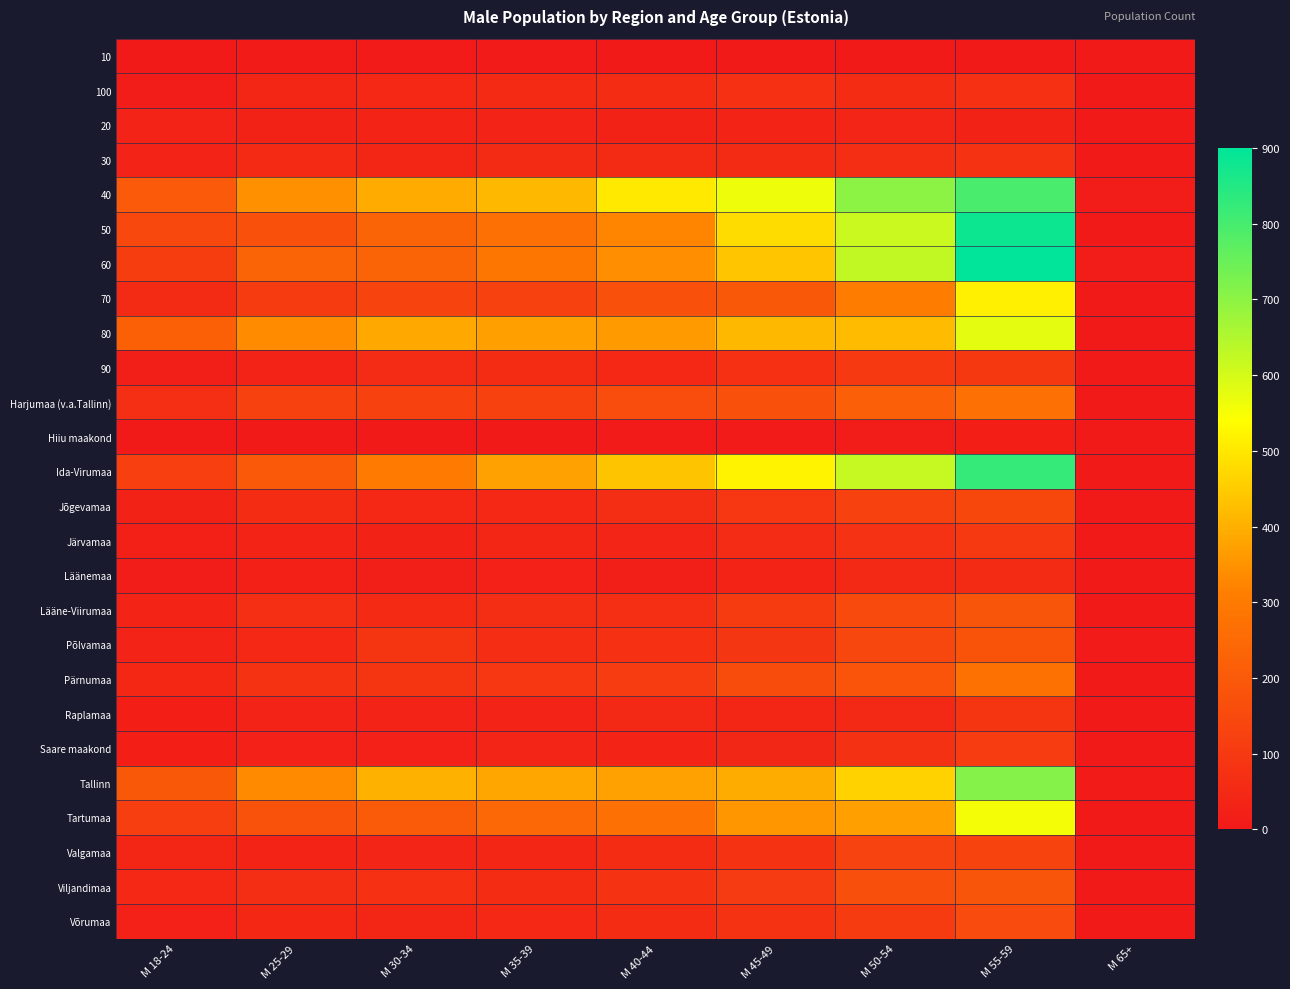

Reading left to right, list all the values displayed in this chart.

10: M 18-24=4	M 25-29=8	M 30-34=6	M 35-39=7	M 40-44=4	M 45-49=4	M 50-54=3	M 55-59=5	M 65+=1
100: M 18-24=13	M 25-29=40	M 30-34=49	M 35-39=53	M 40-44=59	M 45-49=71	M 50-54=61	M 55-59=71	M 65+=0
20: M 18-24=30	M 25-29=29	M 30-34=34	M 35-39=31	M 40-44=29	M 45-49=32	M 50-54=38	M 55-59=28	M 65+=1
30: M 18-24=30	M 25-29=52	M 30-34=40	M 35-39=58	M 40-44=58	M 45-49=58	M 50-54=66	M 55-59=80	M 65+=5
40: M 18-24=201	M 25-29=347	M 30-34=392	M 35-39=415	M 40-44=501	M 45-49=566	M 50-54=700	M 55-59=795	M 65+=11
50: M 18-24=145	M 25-29=171	M 30-34=233	M 35-39=269	M 40-44=326	M 45-49=479	M 50-54=614	M 55-59=880	M 65+=4
60: M 18-24=111	M 25-29=233	M 30-34=228	M 35-39=287	M 40-44=343	M 45-49=440	M 50-54=627	M 55-59=945	M 65+=10
70: M 18-24=57	M 25-29=105	M 30-34=134	M 35-39=125	M 40-44=174	M 45-49=195	M 50-54=311	M 55-59=513	M 65+=2
80: M 18-24=219	M 25-29=336	M 30-34=389	M 35-39=372	M 40-44=363	M 45-49=416	M 50-54=421	M 55-59=577	M 65+=3
90: M 18-24=19	M 25-29=30	M 30-34=55	M 35-39=61	M 40-44=46	M 45-49=71	M 50-54=100	M 55-59=97	M 65+=0
Harjumaa (v.a.Tallinn): M 18-24=69	M 25-29=125	M 30-34=125	M 35-39=126	M 40-44=162	M 45-49=169	M 50-54=217	M 55-59=270	M 65+=3
Hiiu maakond: M 18-24=5	M 25-29=3	M 30-34=5	M 35-39=2	M 40-44=6	M 45-49=6	M 50-54=13	M 55-59=20	M 65+=0
Ida-Virumaa: M 18-24=119	M 25-29=198	M 30-34=300	M 35-39=376	M 40-44=437	M 45-49=519	M 50-54=619	M 55-59=823	M 65+=5
Jõgevamaa: M 18-24=28	M 25-29=61	M 30-34=47	M 35-39=48	M 40-44=66	M 45-49=94	M 50-54=127	M 55-59=144	M 65+=3
Järvamaa: M 18-24=23	M 25-29=33	M 30-34=29	M 35-39=39	M 40-44=38	M 45-49=56	M 50-54=77	M 55-59=100	M 65+=0
Läänemaa: M 18-24=9	M 25-29=24	M 30-34=18	M 35-39=25	M 40-44=19	M 45-49=35	M 50-54=50	M 55-59=58	M 65+=1
Lääne-Viirumaa: M 18-24=34	M 25-29=67	M 30-34=51	M 35-39=65	M 40-44=68	M 45-49=105	M 50-54=152	M 55-59=185	M 65+=0
Põlvamaa: M 18-24=31	M 25-29=46	M 30-34=85	M 35-39=63	M 40-44=71	M 45-49=90	M 50-54=142	M 55-59=180	M 65+=7
Pärnumaa: M 18-24=45	M 25-29=80	M 30-34=86	M 35-39=94	M 40-44=108	M 45-49=159	M 50-54=183	M 55-59=272	M 65+=4
Raplamaa: M 18-24=21	M 25-29=31	M 30-34=31	M 35-39=30	M 40-44=50	M 45-49=40	M 50-54=50	M 55-59=84	M 65+=0
Saare maakond: M 18-24=20	M 25-29=26	M 30-34=25	M 35-39=37	M 40-44=32	M 45-49=43	M 50-54=74	M 55-59=110	M 65+=1
Tallinn: M 18-24=196	M 25-29=335	M 30-34=404	M 35-39=384	M 40-44=375	M 45-49=395	M 50-54=461	M 55-59=713	M 65+=8
Tartumaa: M 18-24=115	M 25-29=179	M 30-34=205	M 35-39=244	M 40-44=269	M 45-49=356	M 50-54=374	M 55-59=555	M 65+=2
Valgamaa: M 18-24=41	M 25-29=34	M 30-34=37	M 35-39=39	M 40-44=61	M 45-49=81	M 50-54=130	M 55-59=134	M 65+=0
Viljandimaa: M 18-24=47	M 25-29=65	M 30-34=71	M 35-39=60	M 40-44=81	M 45-49=101	M 50-54=166	M 55-59=186	M 65+=2
Võrumaa: M 18-24=26	M 25-29=44	M 30-34=40	M 35-39=46	M 40-44=60	M 45-49=81	M 50-54=106	M 55-59=154	M 65+=1